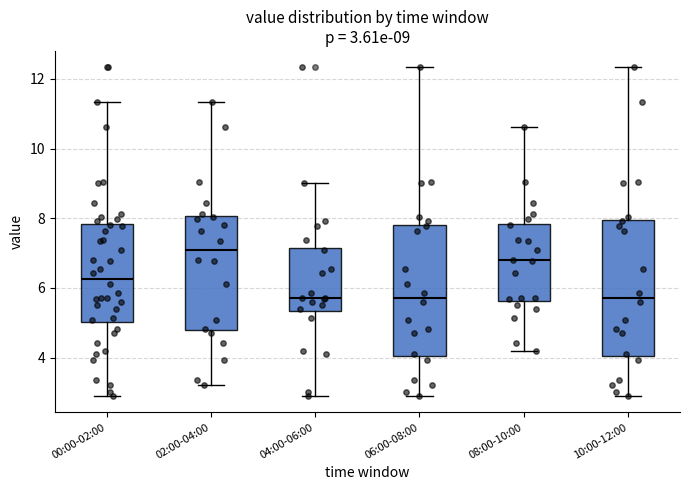

Which box's median line is the highest?

02:00-04:00